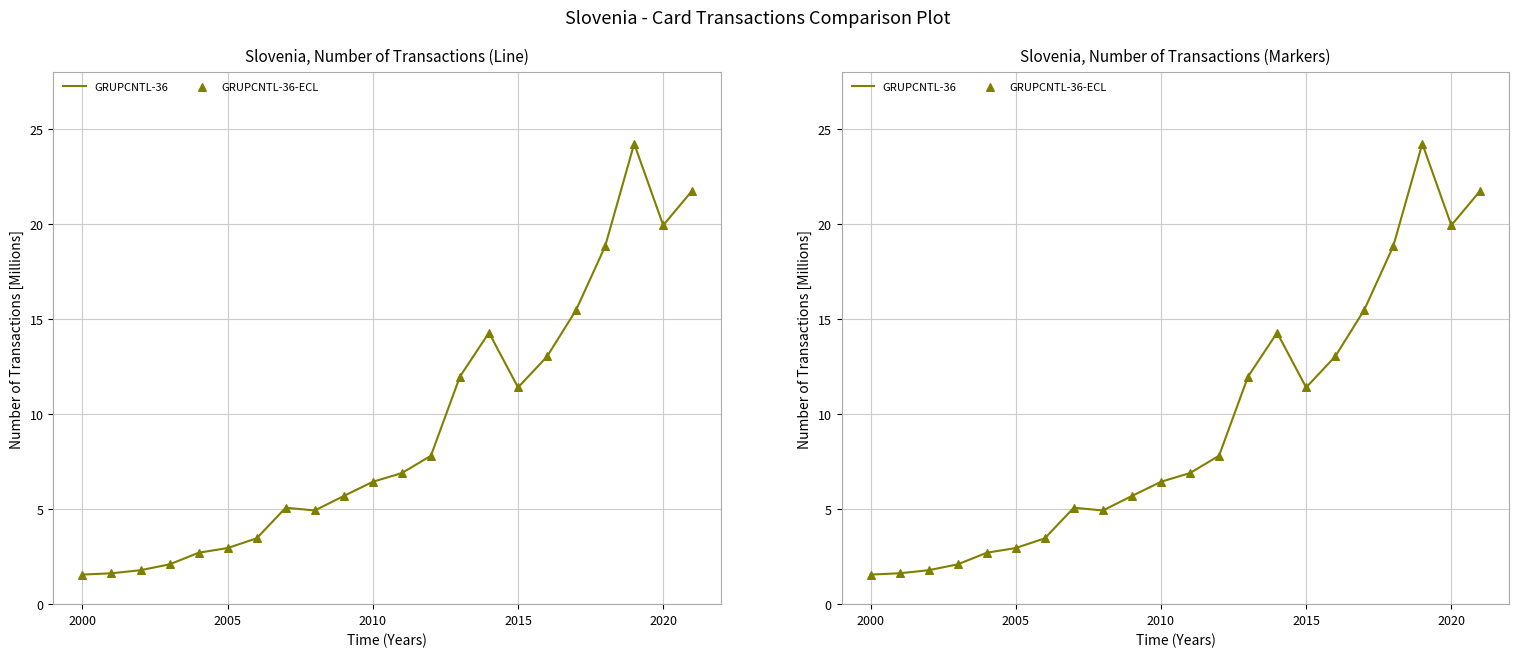

Which series reaches the minimum Y coordinate?

GRUPCNTL-36